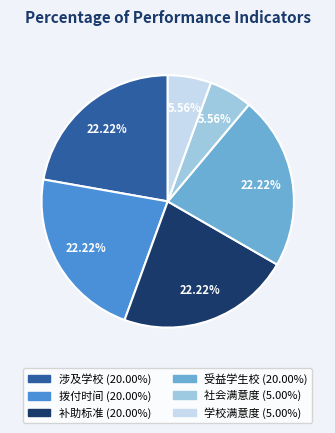

Does 拨付时间 account for over 50% of the chart?

No